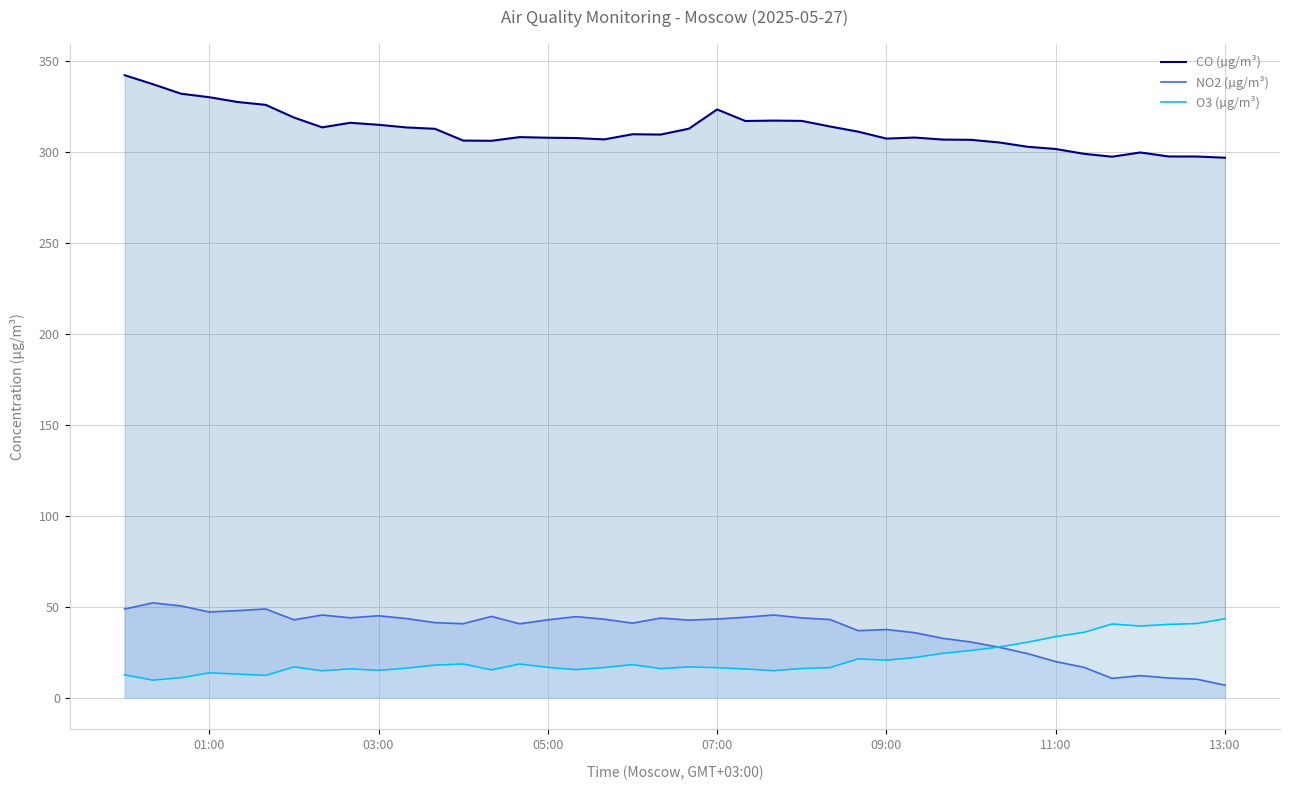

Count the number of categories in the chart.

40